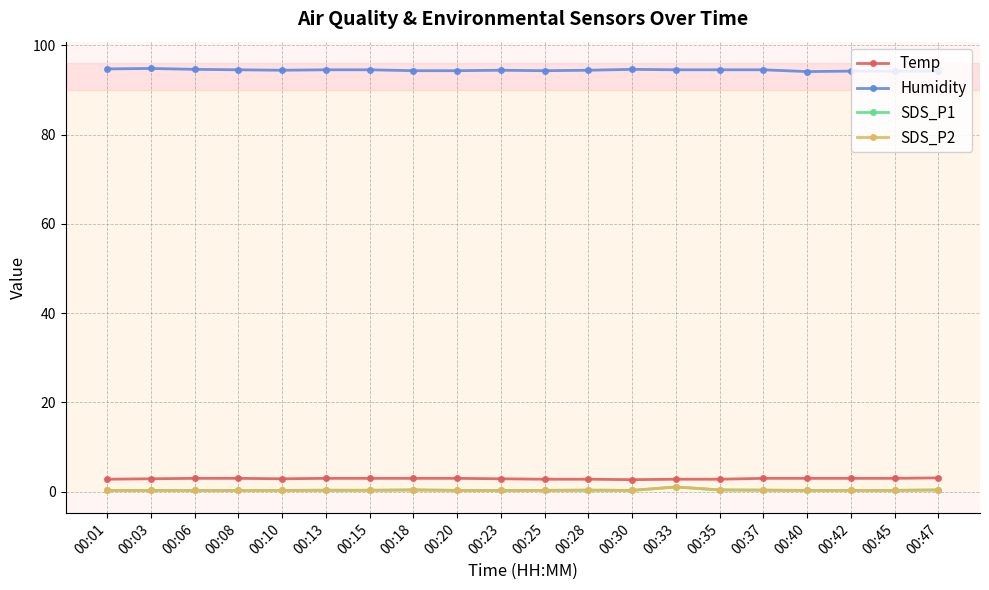

What is the spread (max minus min) of values at 00:13?

94.2